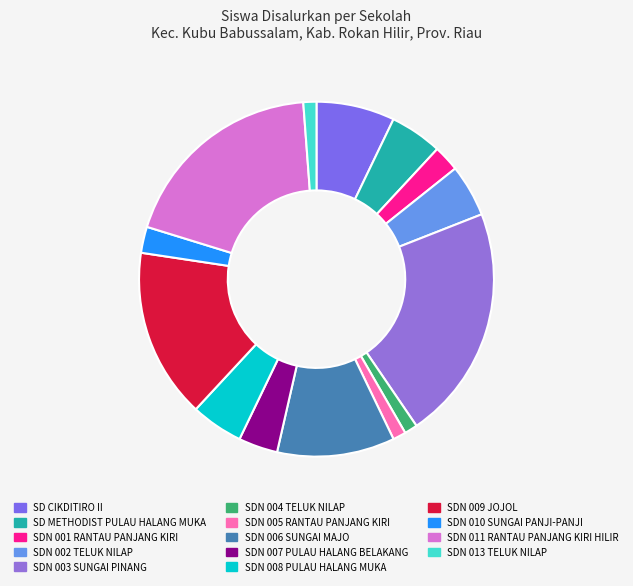

Approximately how many times larger is the value at SDN 003 SUNGAI PINANG compared to SDN 009 JOJOL?

1.4